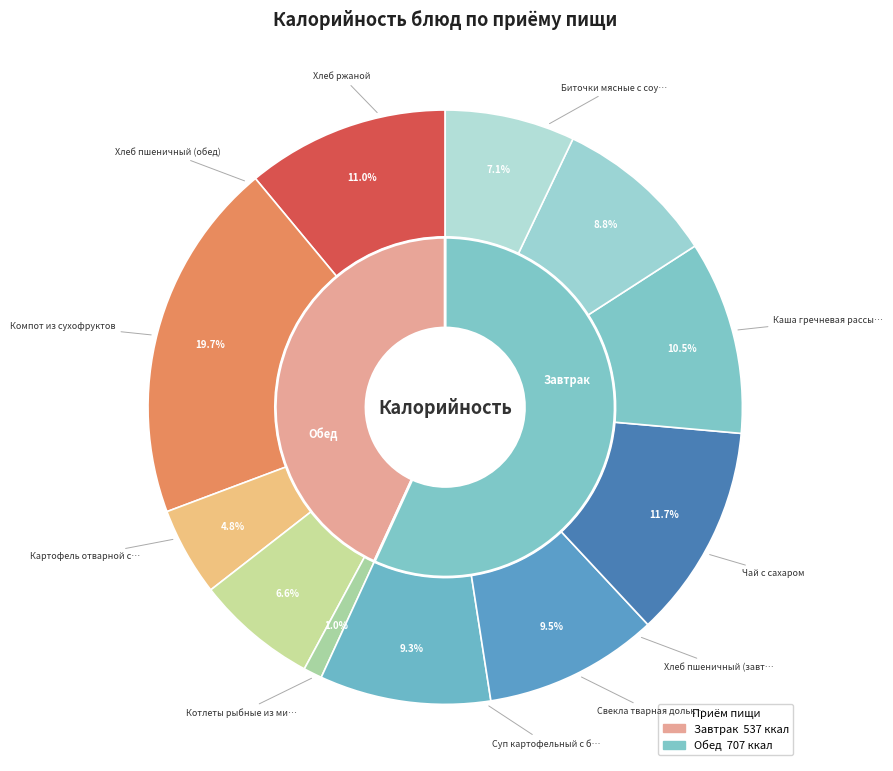

To the nearest percent, what is the difference between the largest and smallest slice percentages?

19%